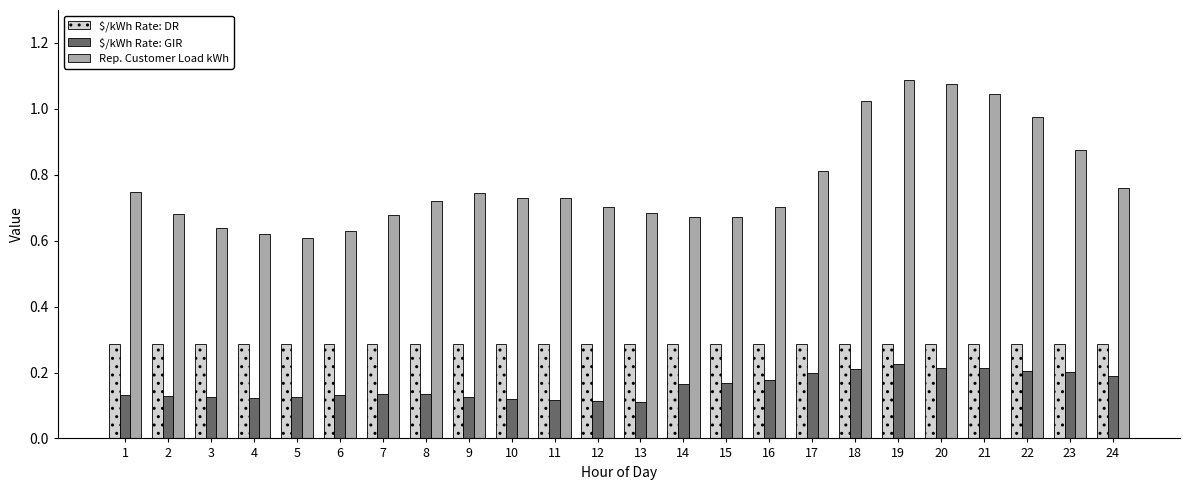

Which series has the largest total across all categories?

Rep. Customer Load kWh